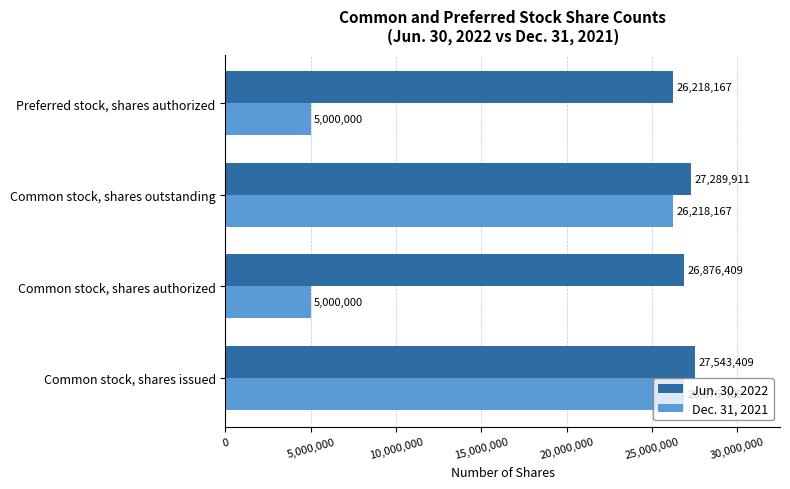

What is the smallest value displayed?

5000000